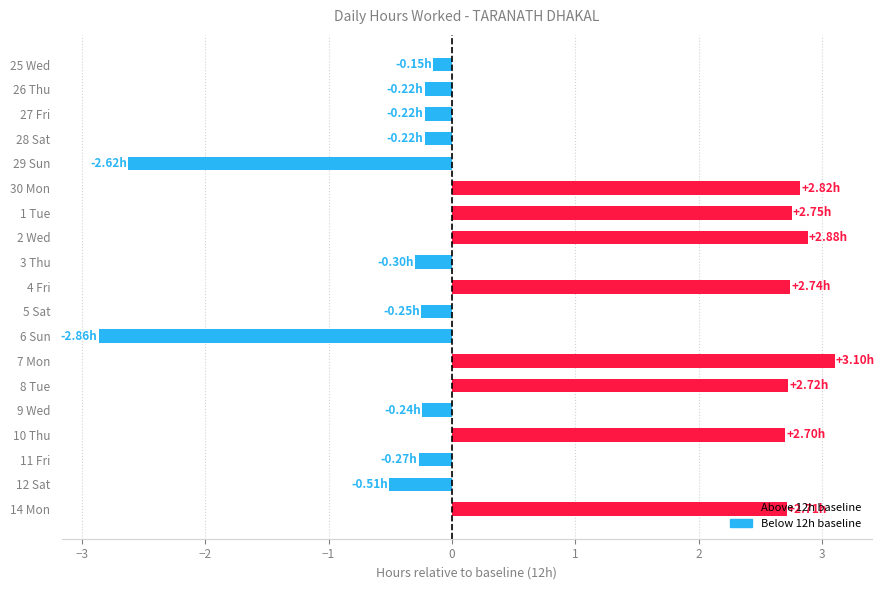

What is the ratio of the value at 1 Tue to the value at 4 Fri?

1.0